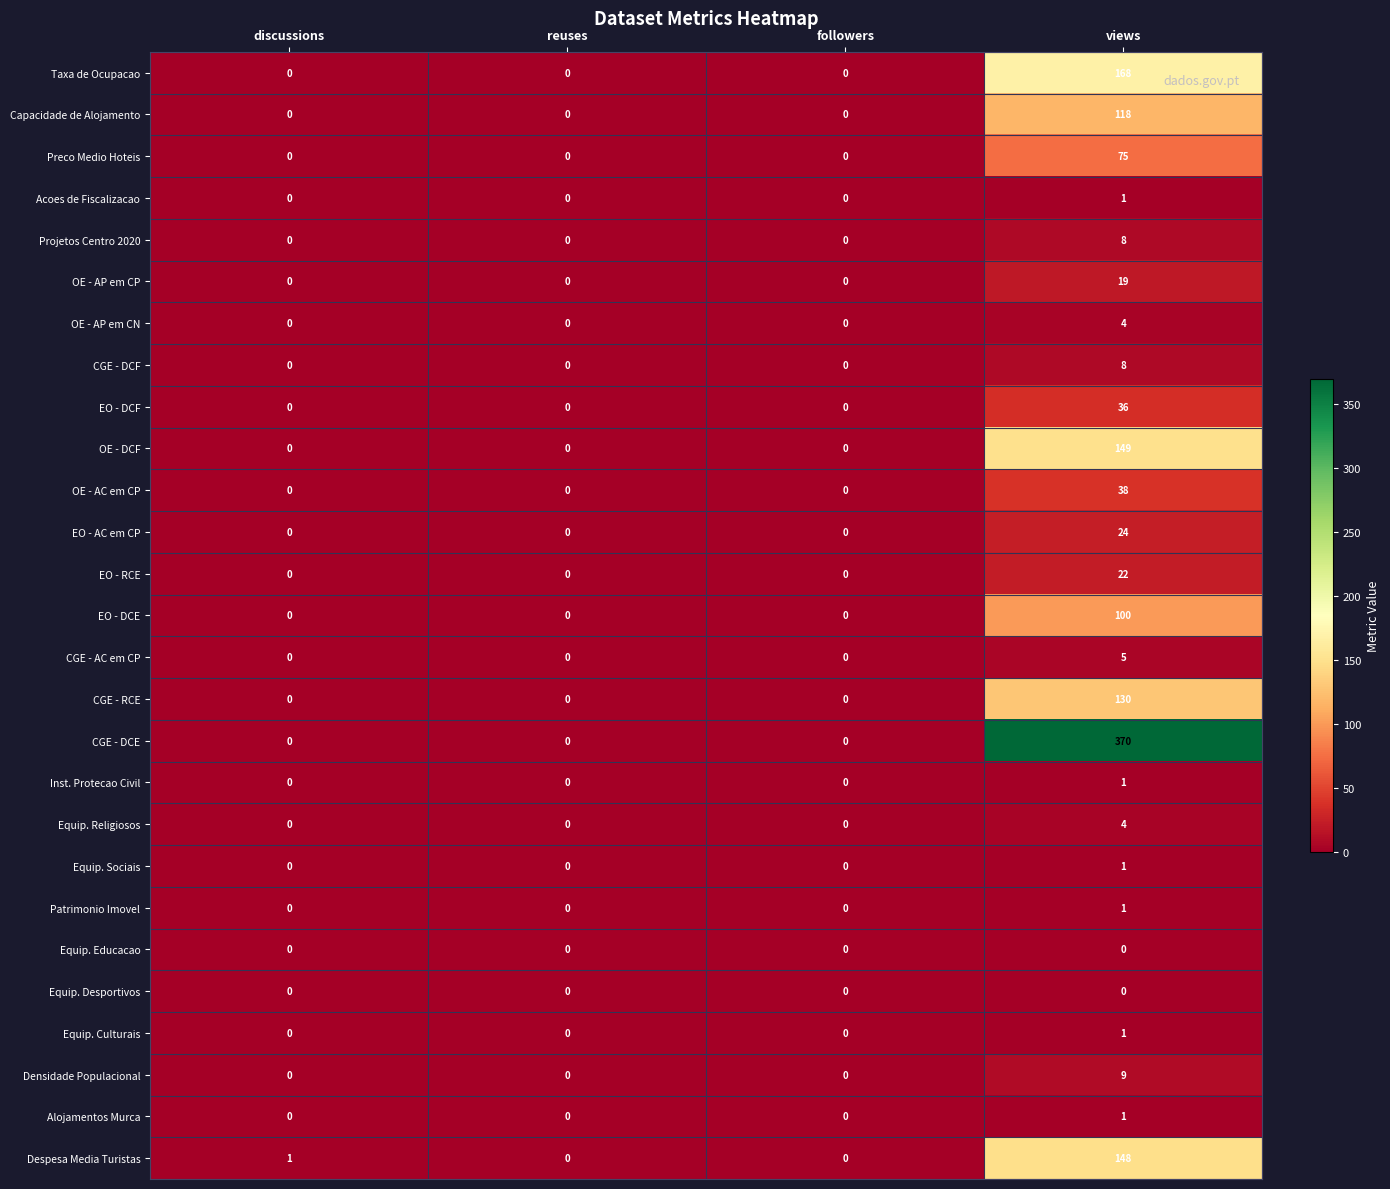

What is the maximum value shown in the chart?

370